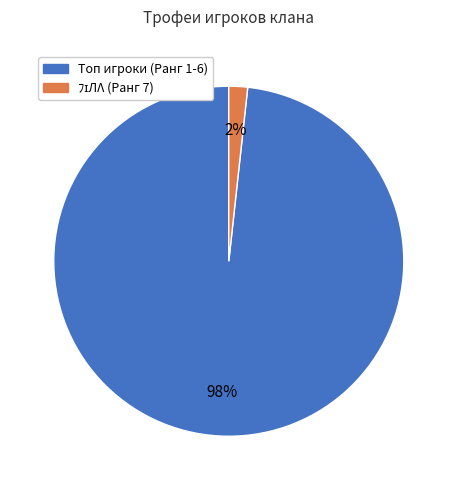

Is it true that Топ игроки (Ранг 1-6) is 98% of the pie?

True